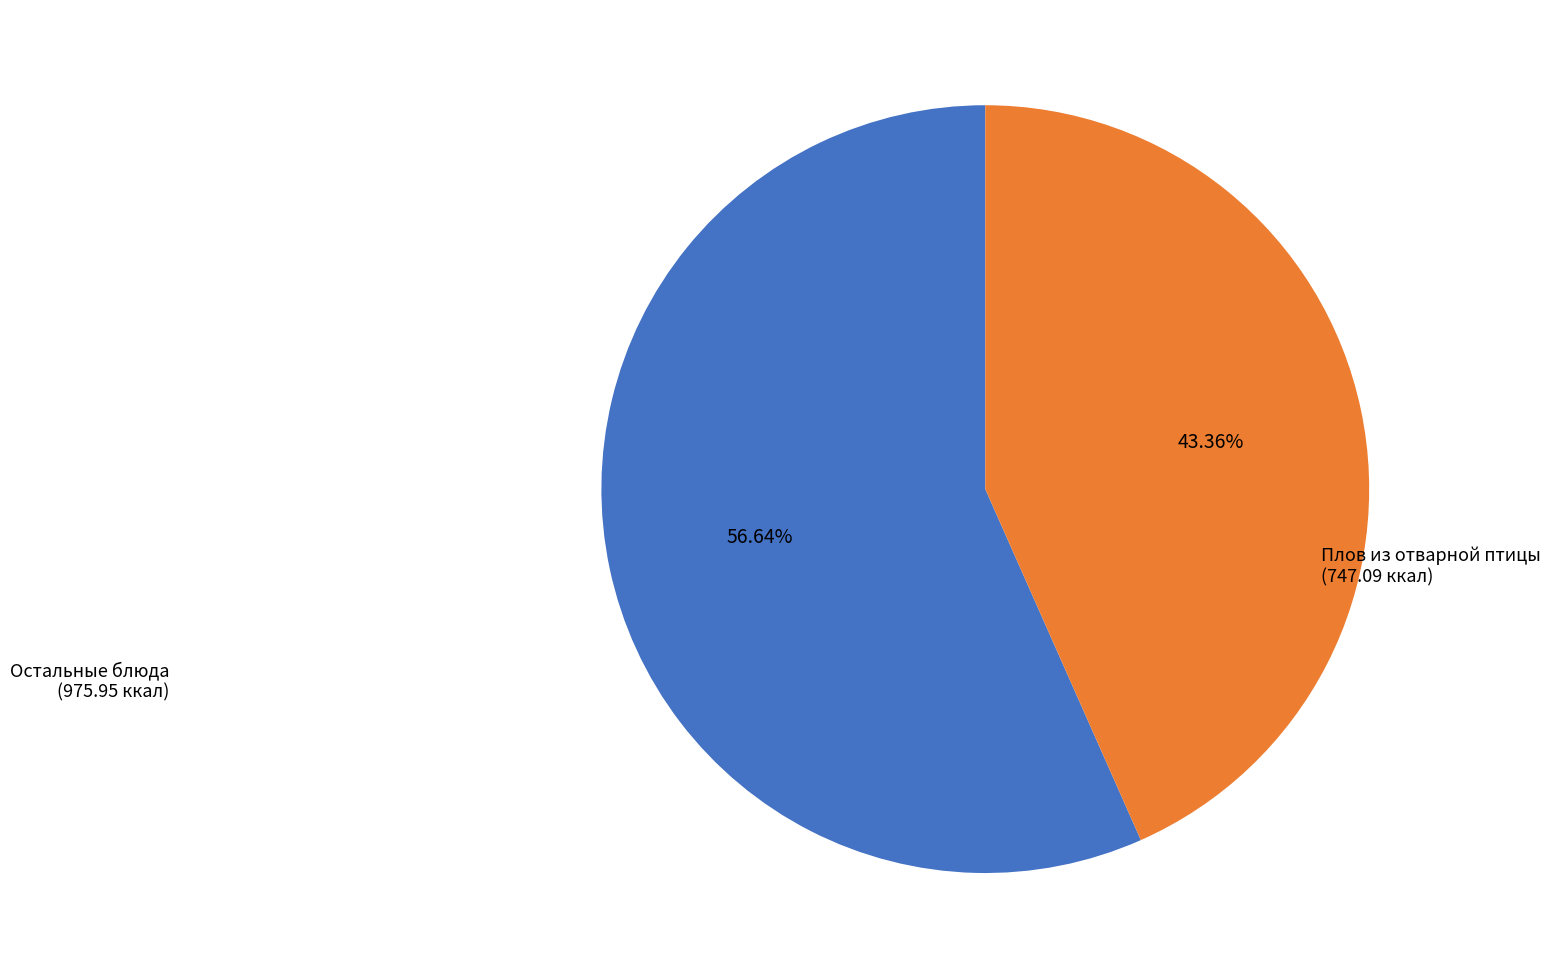

Is there a majority slice in this chart?

Yes